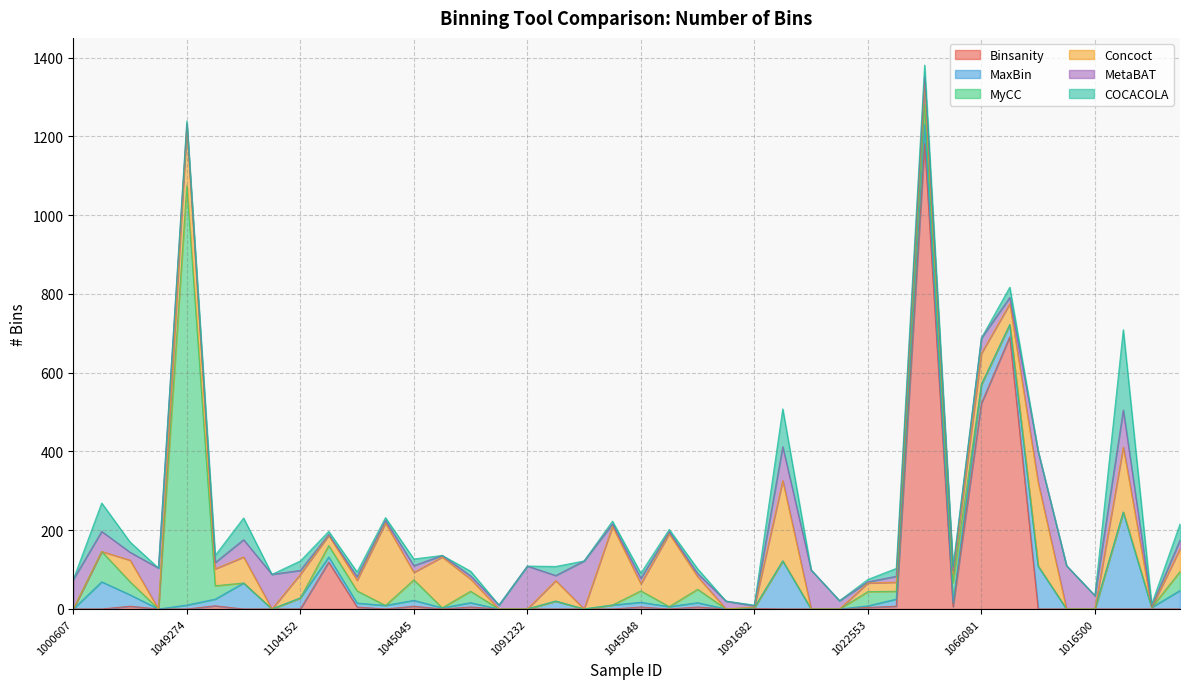

How many data points in Concoct are above 27?

19